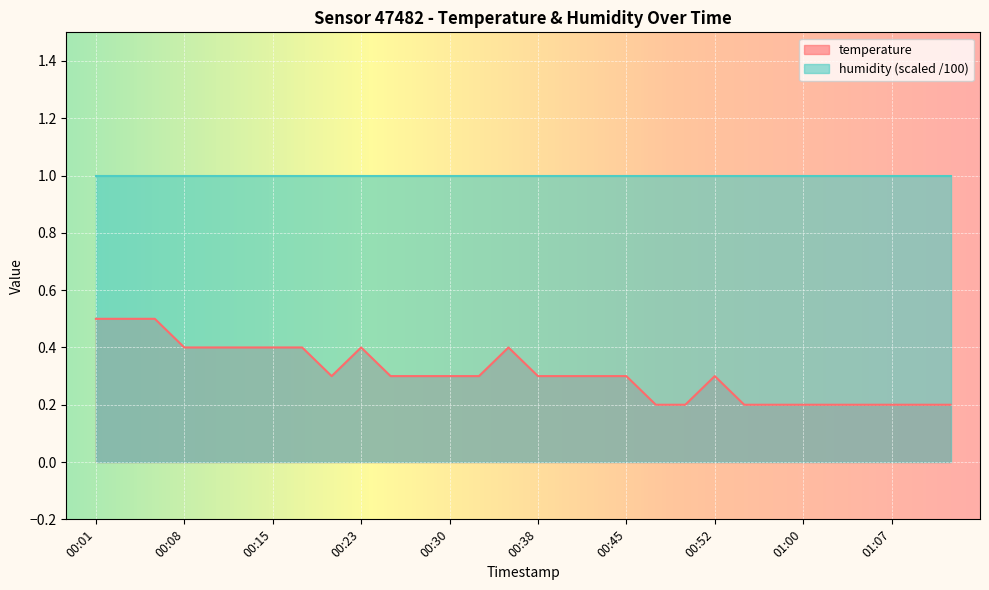

What is the maximum value shown in the chart?

1.0